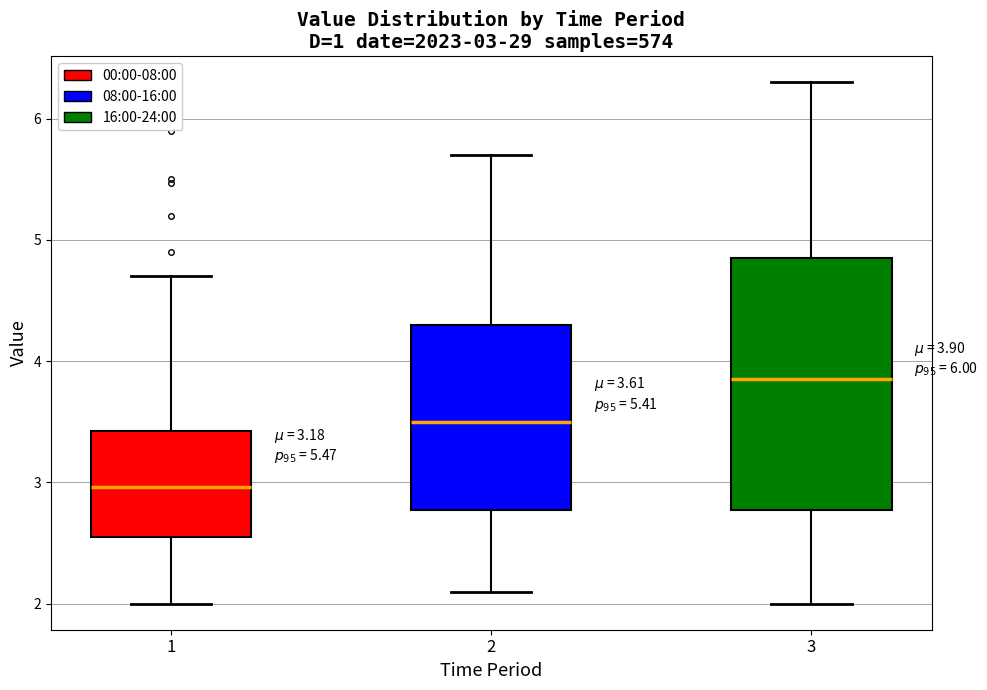

Which box has the highest median line?

3